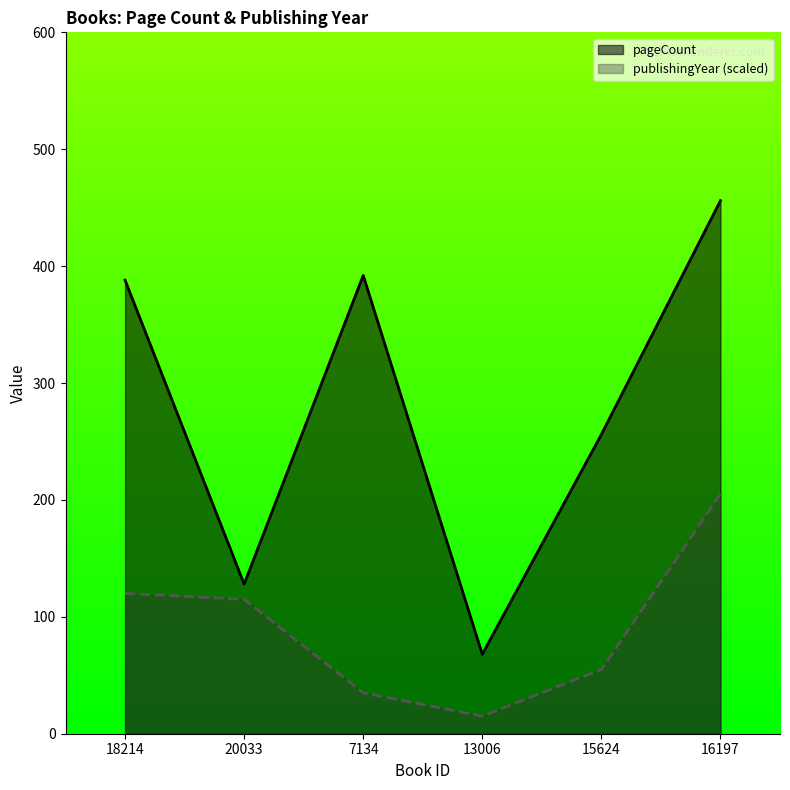

The pageCount series shows 402 at 15624. True or false?

False